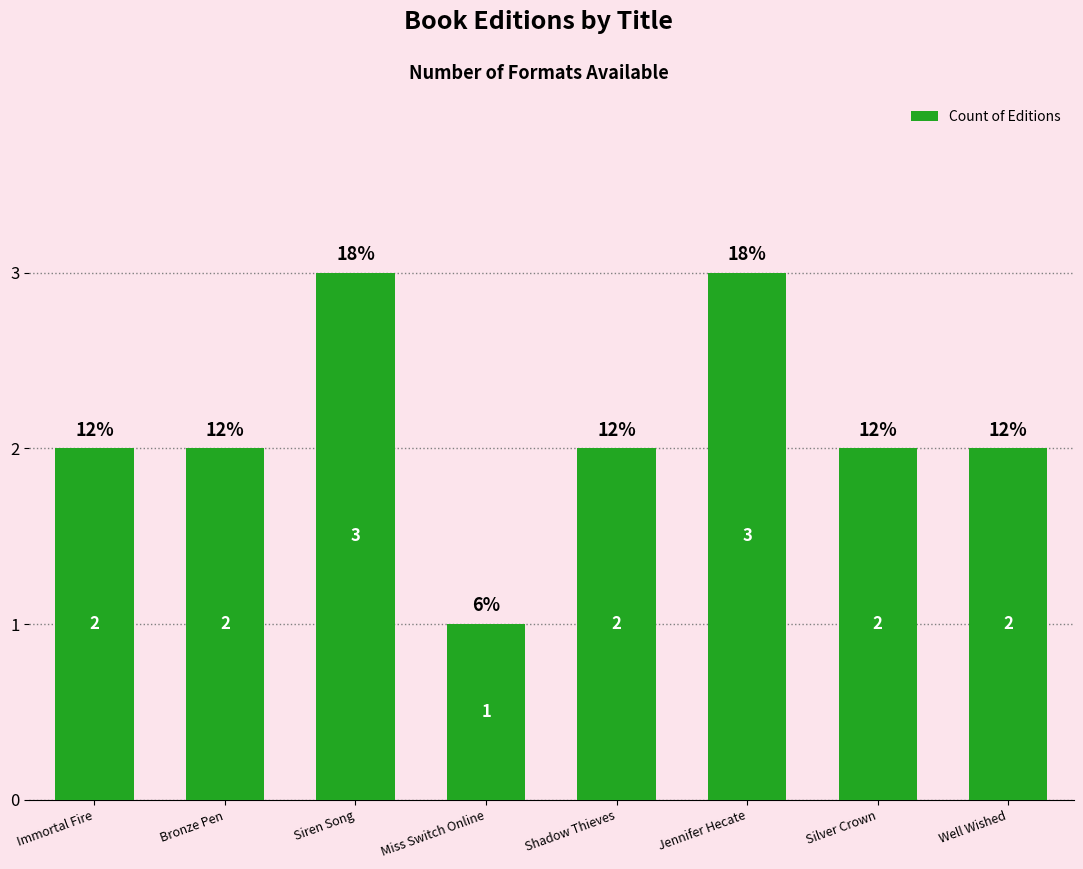

Is it true that the value at Siren Song is 3?

True